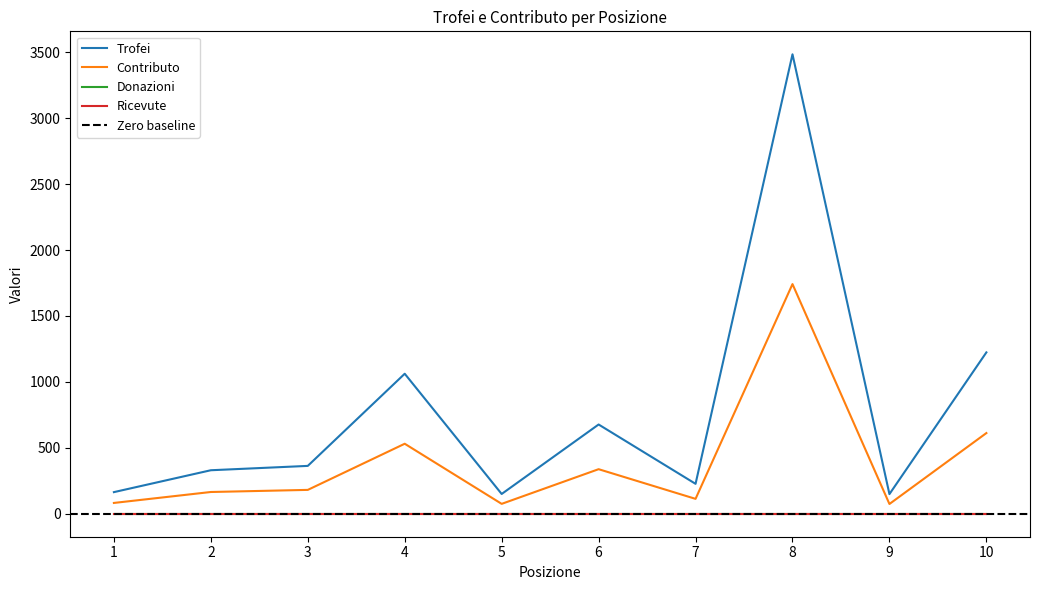

Which series has the widest spread of values?

Trofei